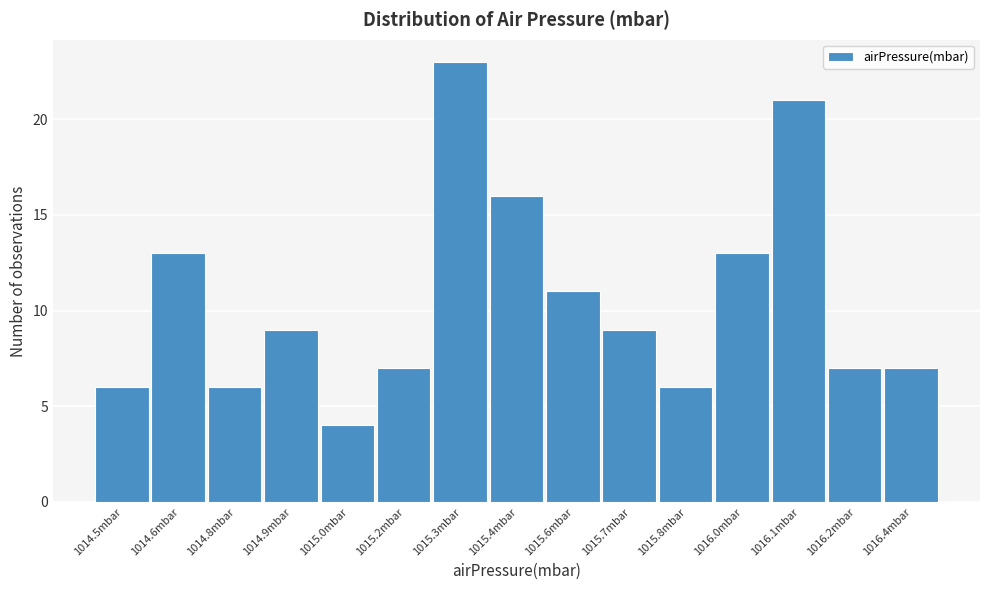

Reading left to right, list all the values displayed in this chart.

6	13	6	9	4	7	23	16	11	9	6	13	21	7	7